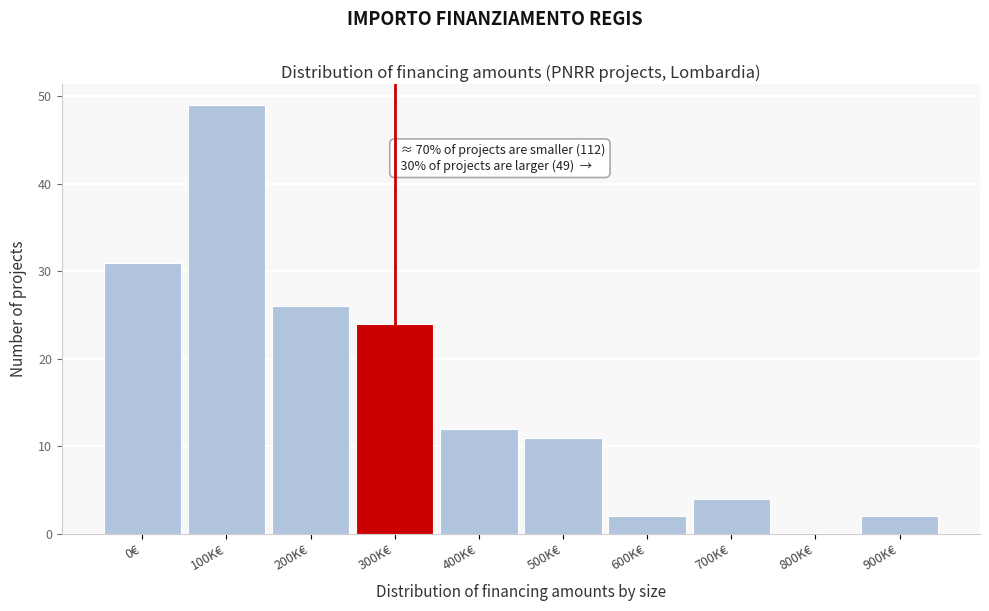

Reading left to right, what are all the values shown in this chart?

0€=31	100K€=49	200K€=26	300K€=24	400K€=12	500K€=11	600K€=2	700K€=4	800K€=0	900K€=2